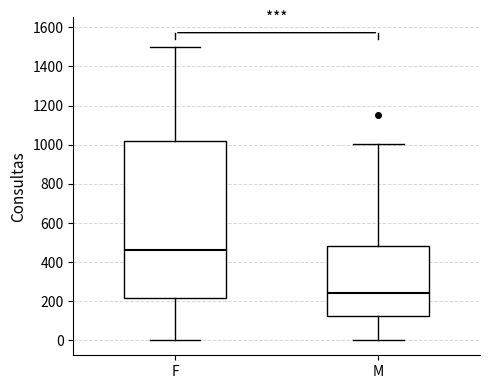

Which box has the highest median line?

F